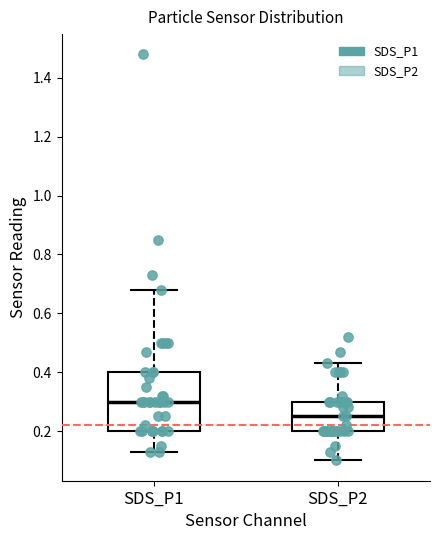

Where does the median line of the box for SDS_P2 sit on the y-axis? The values are not printed on the chart, so give them approximately, as read against the axis.

0.26